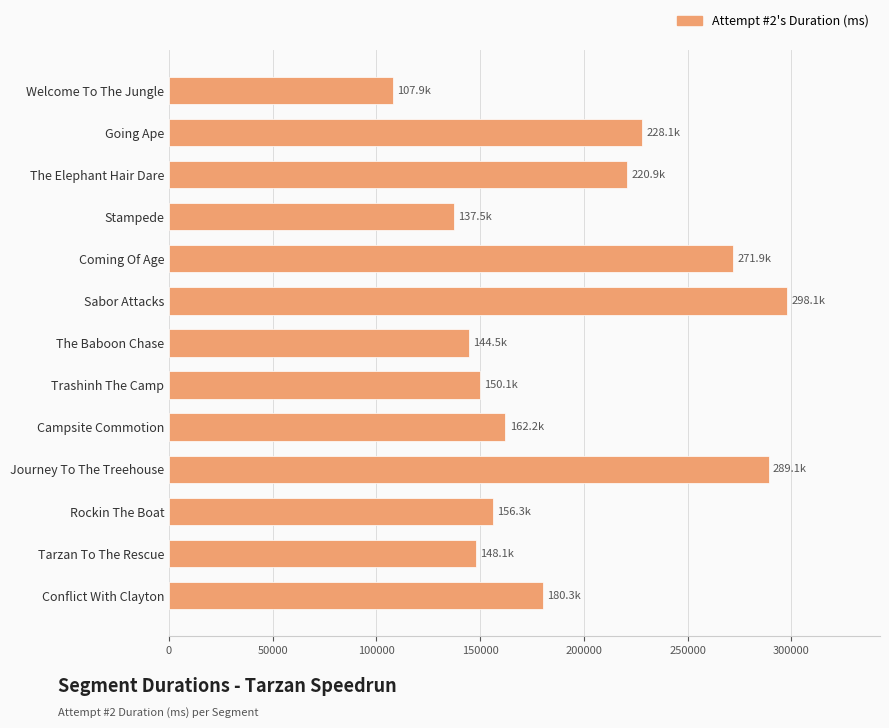

What is the change in value from Welcome To The Jungle to Sabor Attacks?

+190157